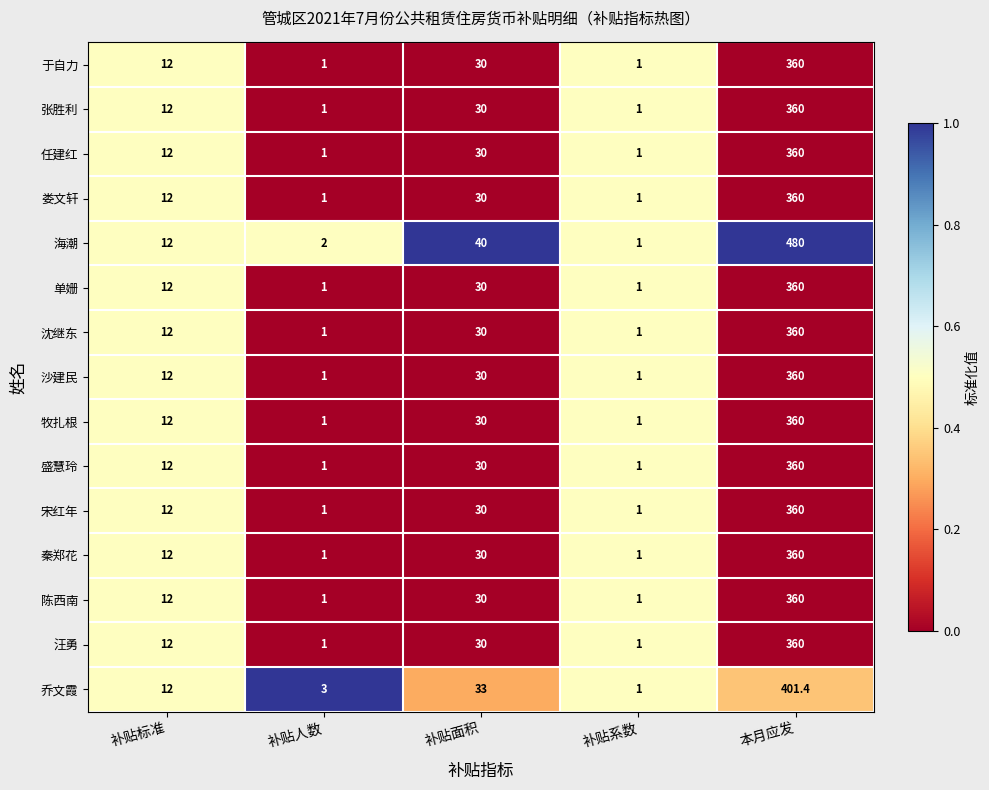

What is the total value across all series at 本月应发?

5561.4